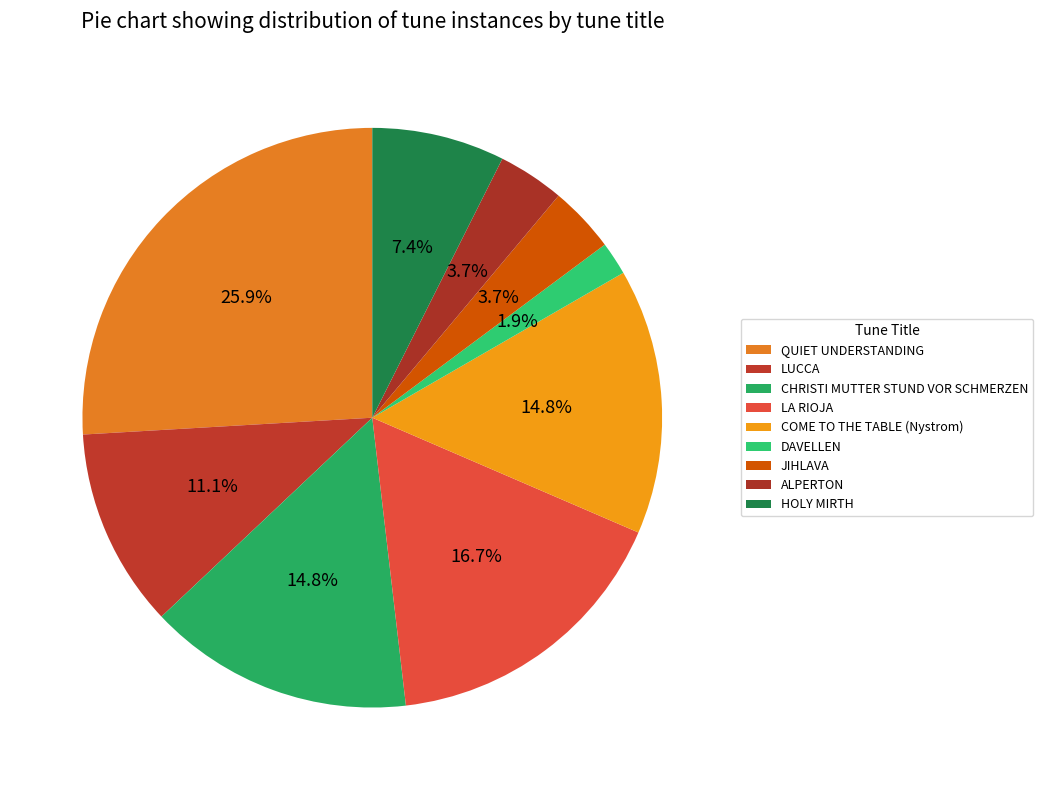

Count the number of slices in the pie.

9